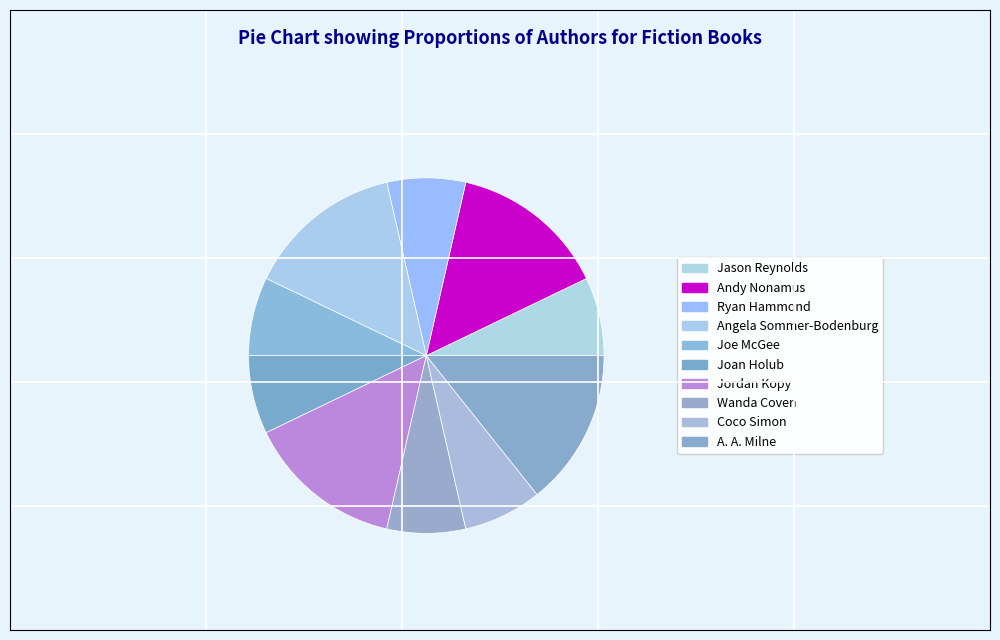

What percentage is the Jordan Kopy slice, to the nearest percent?

14%